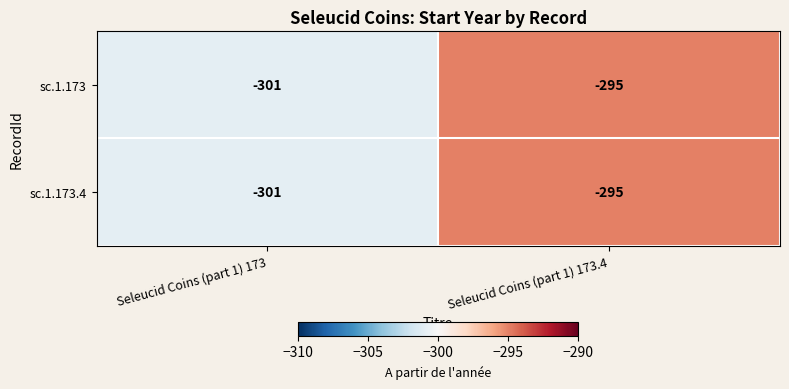

The sc.1.173.4 series shows -301 at Seleucid Coins (part 1) 173. True or false?

True